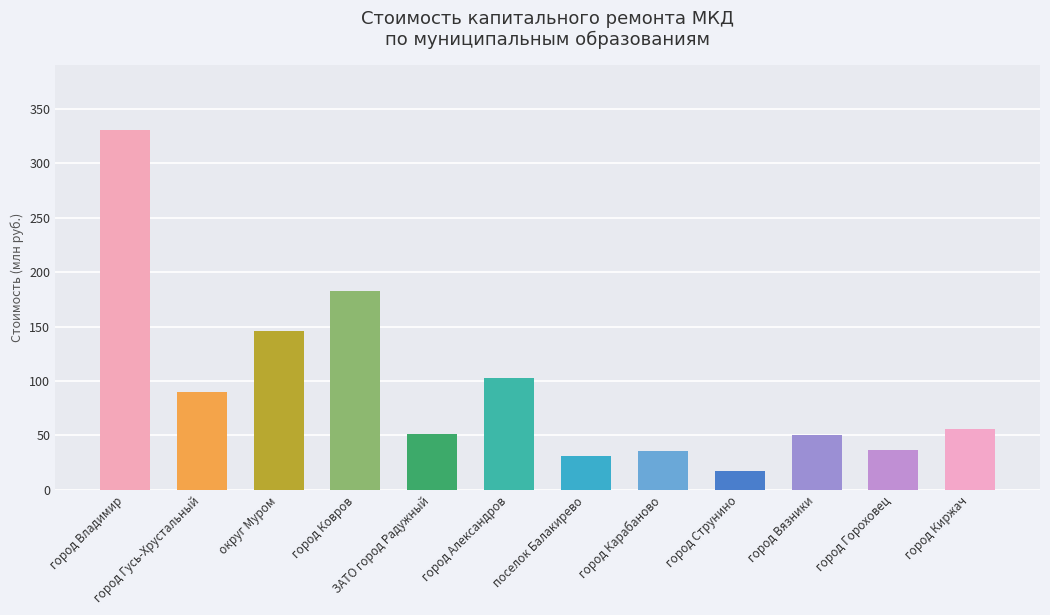

What is the minimum value shown in the chart?

17.0